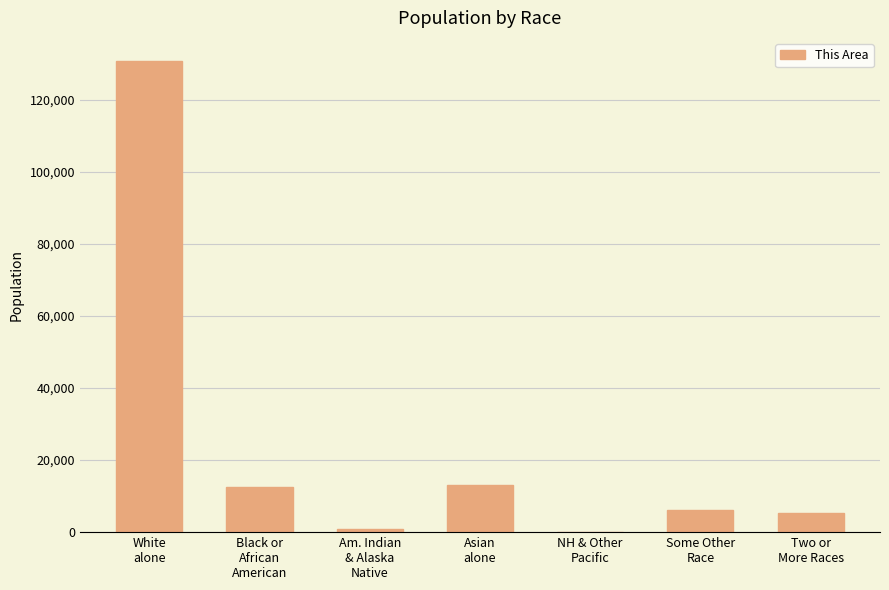

Are the bars horizontal?

No